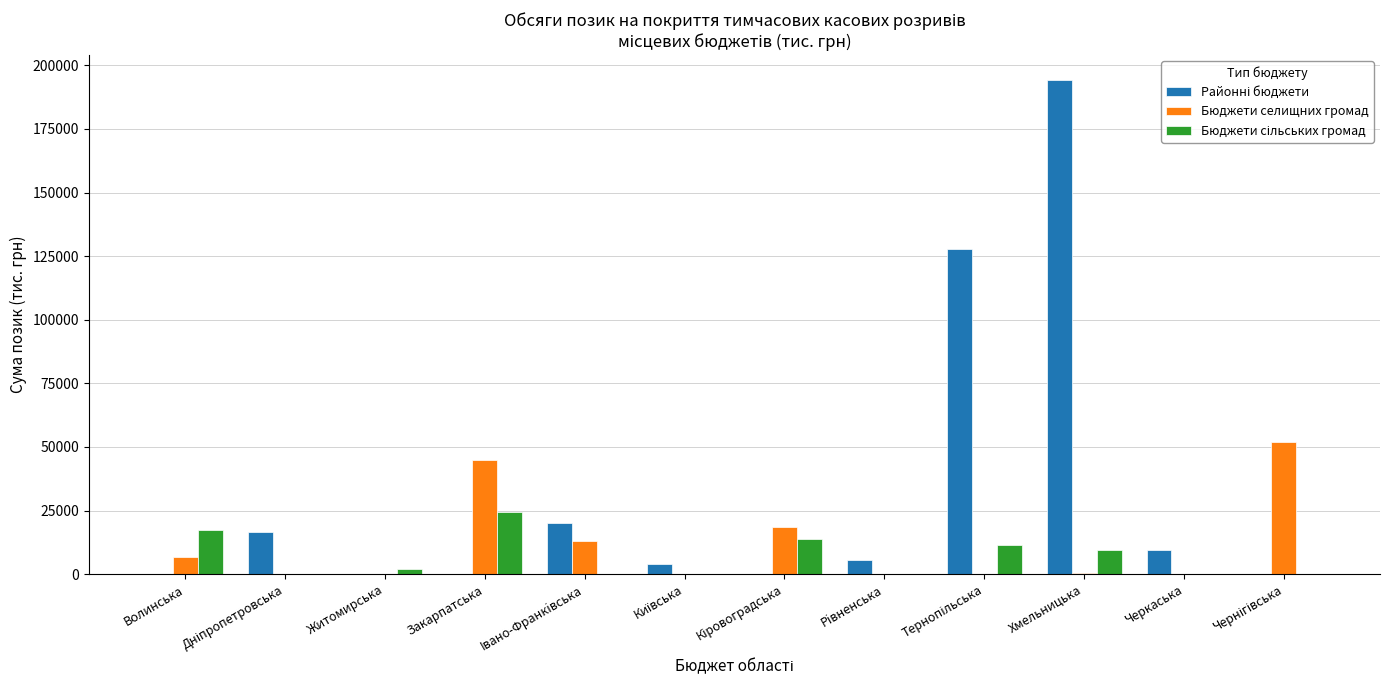

How many series are shown in this chart?

3